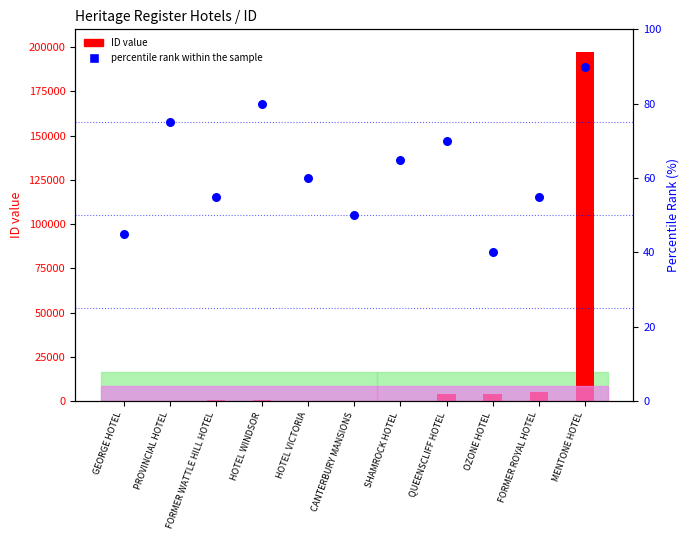

What is the change in value from SHAMROCK HOTEL to OZONE HOTEL?

-25